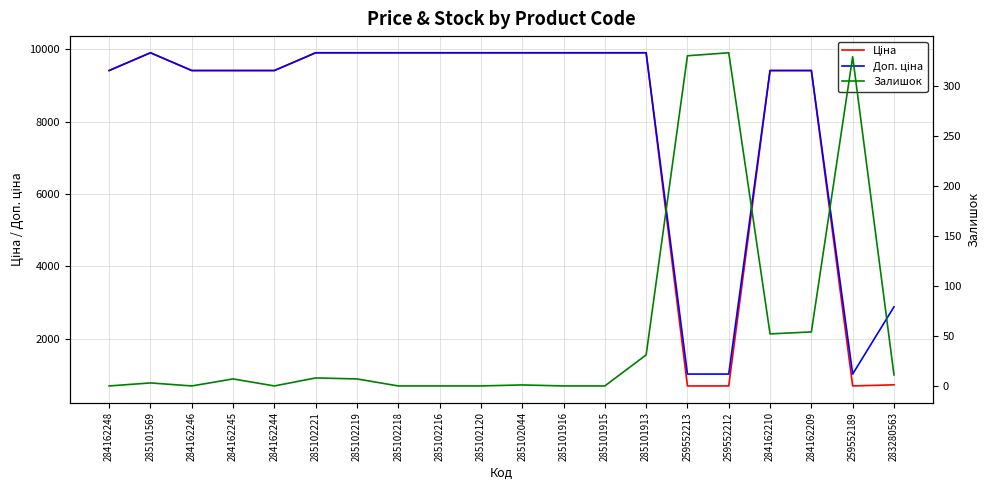

Which series has the largest range (max minus min)?

Ціна